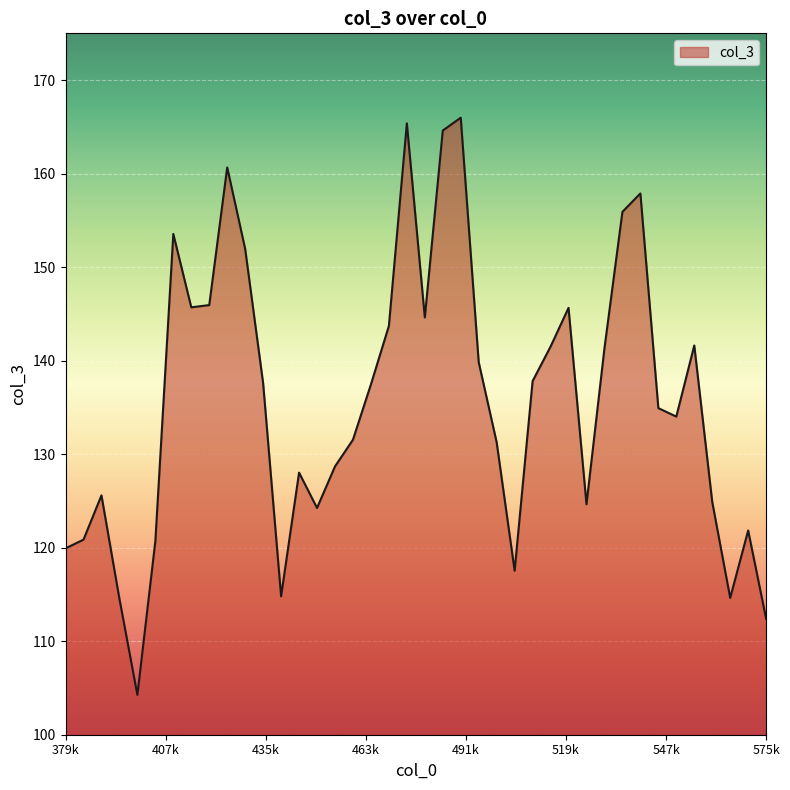

What is the smallest value displayed?

104.3